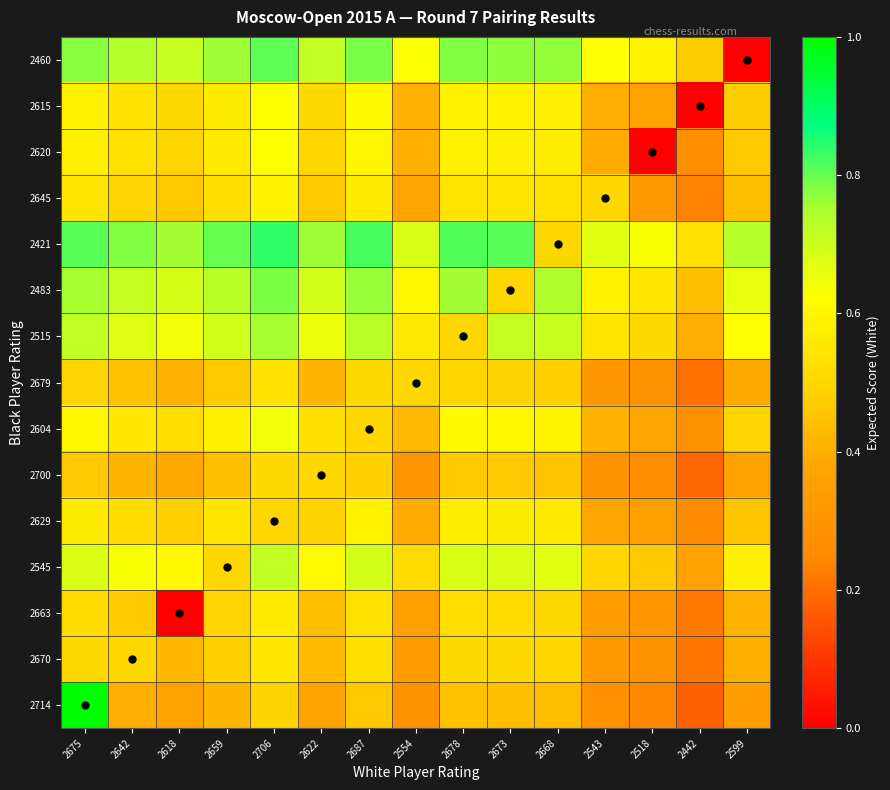

Reading left to right, list all the values displayed in this chart.

2714: 2675=1.0	2642=0.4	2618=0.4	2659=0.4	2706=0.5	2622=0.4	2687=0.5	2554=0.3	2678=0.4	2673=0.4	2668=0.4	2543=0.3	2518=0.2	2442=0.2	2599=0.3
2670: 2675=0.5	2642=0.5	2618=0.4	2659=0.5	2706=0.6	2622=0.4	2687=0.5	2554=0.3	2678=0.5	2673=0.5	2668=0.5	2543=0.3	2518=0.3	2442=0.2	2599=0.4
2663: 2675=0.5	2642=0.5	2618=0.0	2659=0.5	2706=0.6	2622=0.4	2687=0.5	2554=0.3	2678=0.5	2673=0.5	2668=0.5	2543=0.3	2518=0.3	2442=0.2	2599=0.4
2545: 2675=0.7	2642=0.6	2618=0.6	2659=0.5	2706=0.7	2622=0.6	2687=0.7	2554=0.5	2678=0.7	2673=0.7	2668=0.7	2543=0.5	2518=0.5	2442=0.4	2599=0.6
2629: 2675=0.6	2642=0.5	2618=0.5	2659=0.5	2706=0.5	2622=0.5	2687=0.6	2554=0.4	2678=0.6	2673=0.6	2668=0.6	2543=0.4	2518=0.3	2442=0.3	2599=0.5
2700: 2675=0.5	2642=0.4	2618=0.4	2659=0.4	2706=0.5	2622=0.5	2687=0.5	2554=0.3	2678=0.5	2673=0.5	2668=0.5	2543=0.3	2518=0.3	2442=0.2	2599=0.4
2604: 2675=0.6	2642=0.6	2618=0.5	2659=0.6	2706=0.6	2622=0.5	2687=0.5	2554=0.4	2678=0.6	2673=0.6	2668=0.6	2543=0.4	2518=0.4	2442=0.3	2599=0.5
2679: 2675=0.5	2642=0.4	2618=0.4	2659=0.5	2706=0.5	2622=0.4	2687=0.5	2554=0.5	2678=0.5	2673=0.5	2668=0.5	2543=0.3	2518=0.3	2442=0.2	2599=0.4
2515: 2675=0.7	2642=0.7	2618=0.6	2659=0.7	2706=0.8	2622=0.6	2687=0.7	2554=0.6	2678=0.5	2673=0.7	2668=0.7	2543=0.5	2518=0.5	2442=0.4	2599=0.6
2483: 2675=0.8	2642=0.7	2618=0.7	2659=0.7	2706=0.8	2622=0.7	2687=0.8	2554=0.6	2678=0.8	2673=0.5	2668=0.7	2543=0.6	2518=0.6	2442=0.4	2599=0.7
2421: 2675=0.8	2642=0.8	2618=0.8	2659=0.8	2706=0.8	2622=0.8	2687=0.8	2554=0.7	2678=0.8	2673=0.8	2668=0.5	2543=0.7	2518=0.6	2442=0.5	2599=0.7
2645: 2675=0.5	2642=0.5	2618=0.5	2659=0.5	2706=0.6	2622=0.5	2687=0.6	2554=0.4	2678=0.5	2673=0.5	2668=0.5	2543=0.5	2518=0.3	2442=0.2	2599=0.4
2620: 2675=0.6	2642=0.5	2618=0.5	2659=0.6	2706=0.6	2622=0.5	2687=0.6	2554=0.4	2678=0.6	2673=0.6	2668=0.6	2543=0.4	2518=0.0	2442=0.3	2599=0.5
2615: 2675=0.6	2642=0.5	2618=0.5	2659=0.6	2706=0.6	2622=0.5	2687=0.6	2554=0.4	2678=0.6	2673=0.6	2668=0.6	2543=0.4	2518=0.4	2442=0.0	2599=0.5
2460: 2675=0.8	2642=0.7	2618=0.7	2659=0.8	2706=0.8	2622=0.7	2687=0.8	2554=0.6	2678=0.8	2673=0.8	2668=0.8	2543=0.6	2518=0.6	2442=0.5	2599=0.0